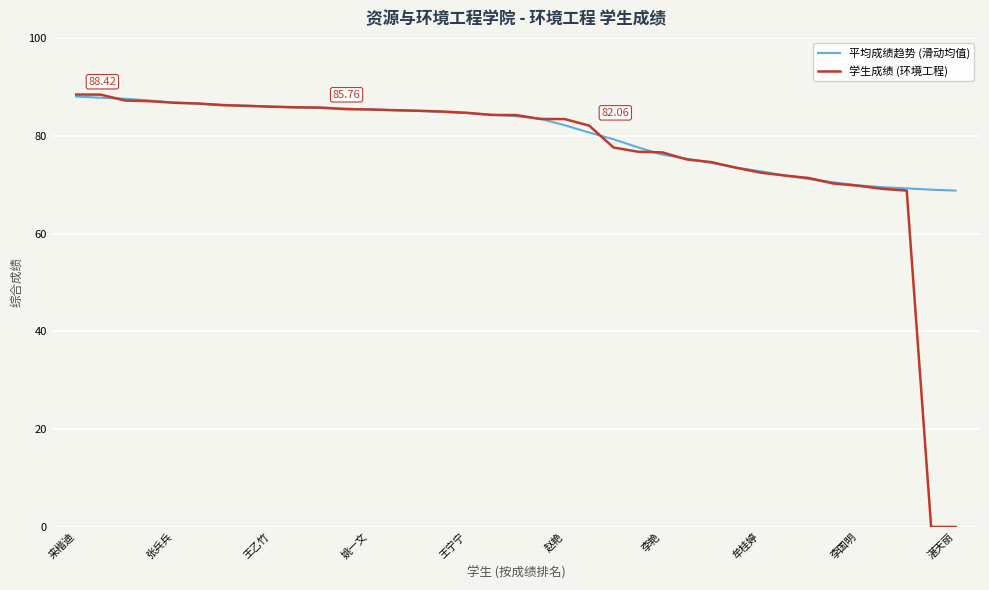

Which series has the widest spread of values?

学生成绩 (环境工程)